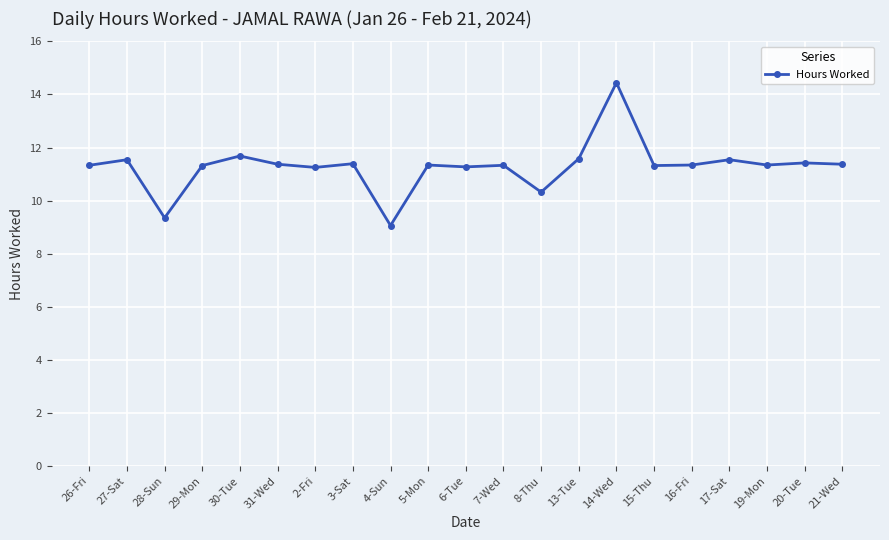

What is the change in value from 7-Wed to 14-Wed?

+3.1